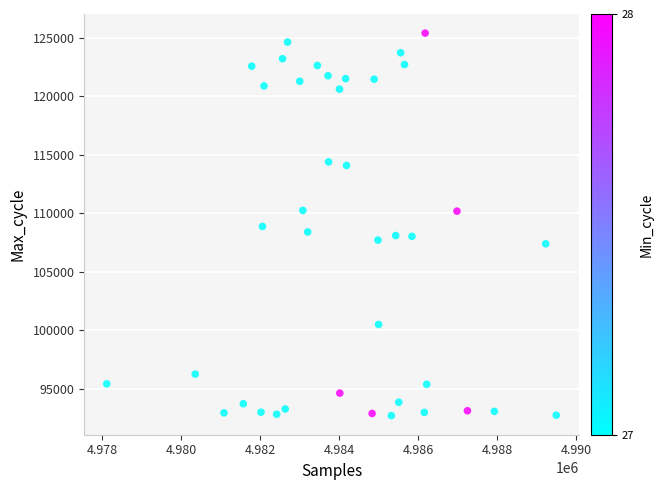

What is the range of X values (max minus min)?

11378